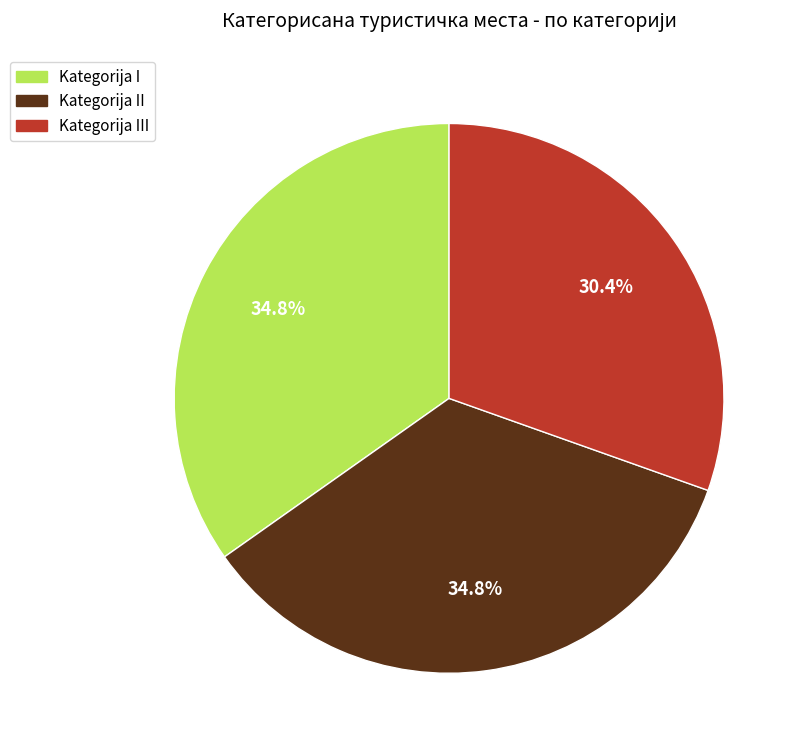

Does any single category account for the majority?

No